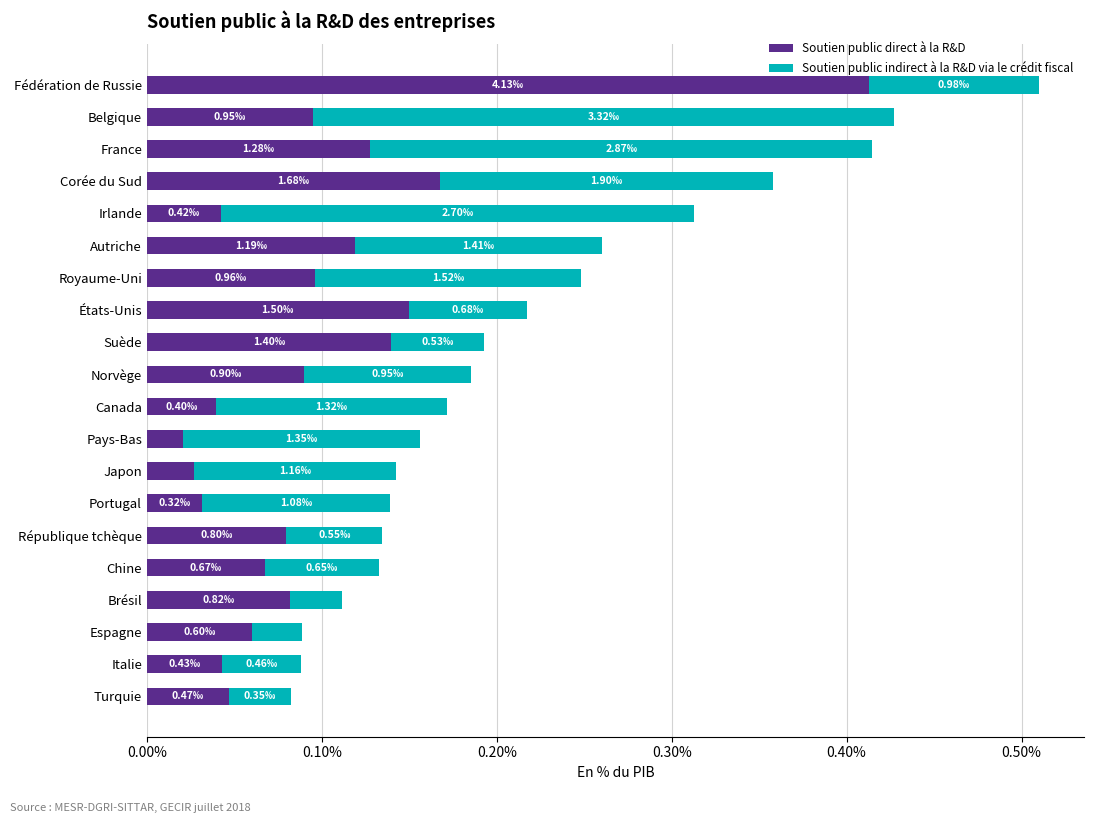

At how many categories does at least one series exceed 0?

20